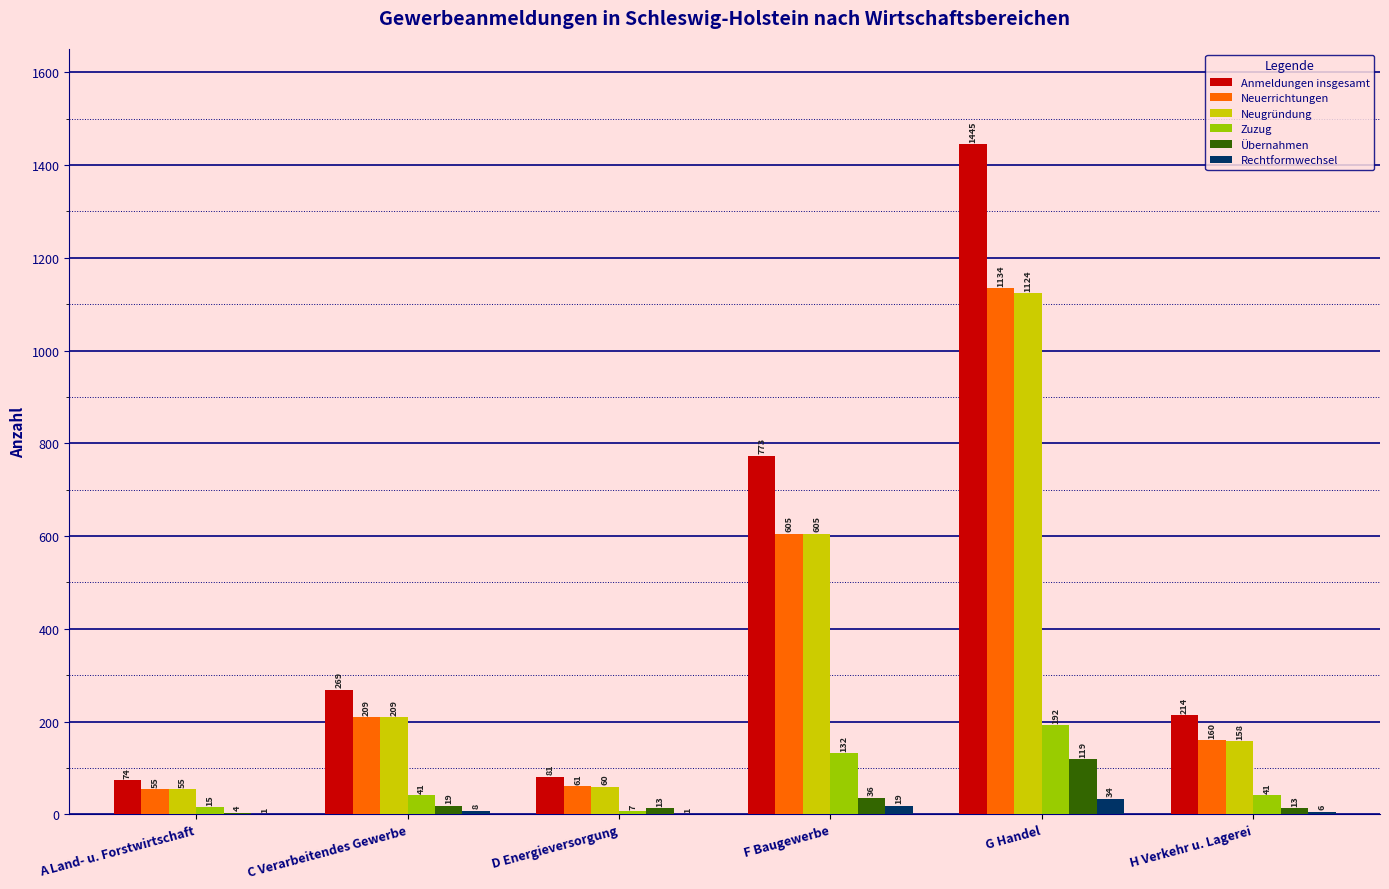

What is the sum of the Anmeldungen insgesamt values at G Handel and C Verarbeitendes Gewerbe?

1714